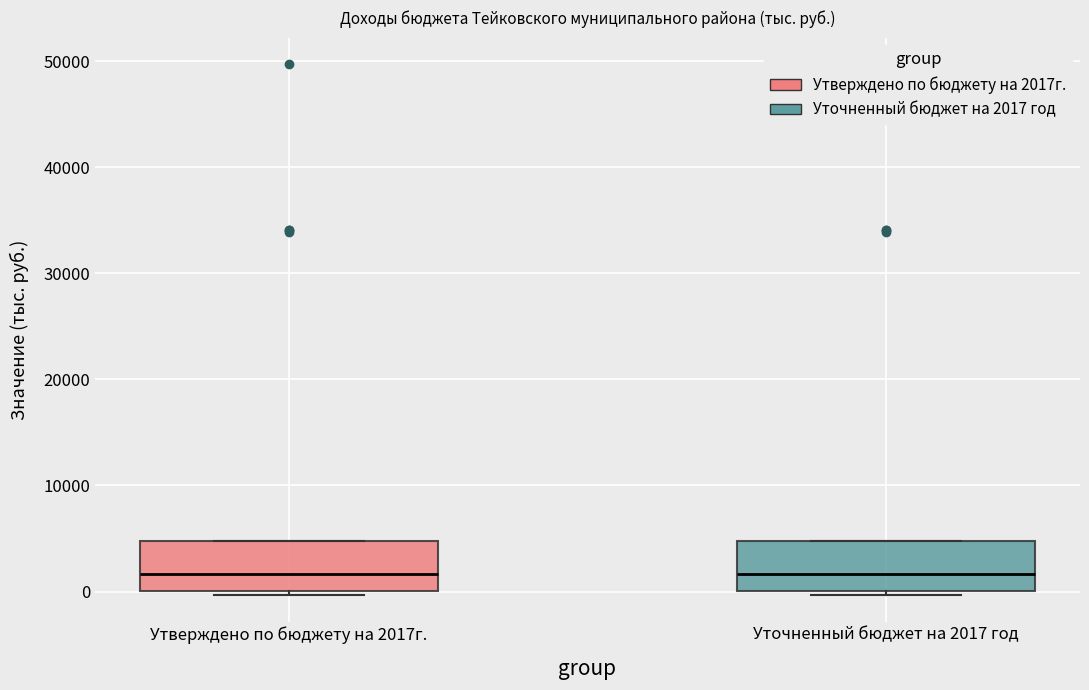

Reading left to right, read every box against the y-axis: the position of its median line, the range the box covers, and the ends of its whiskers. The values are not printed on the chart, so give them approximately, as read against the axis.

Утверждено по бюджету на 2017г.: median 2000, box 0 to 5000, whiskers 0 (just below the box's lower edge) to 5000
Уточненный бюджет на 2017 год: median 2000, box 0 to 5000, whiskers 0 (just below the box's lower edge) to 5000